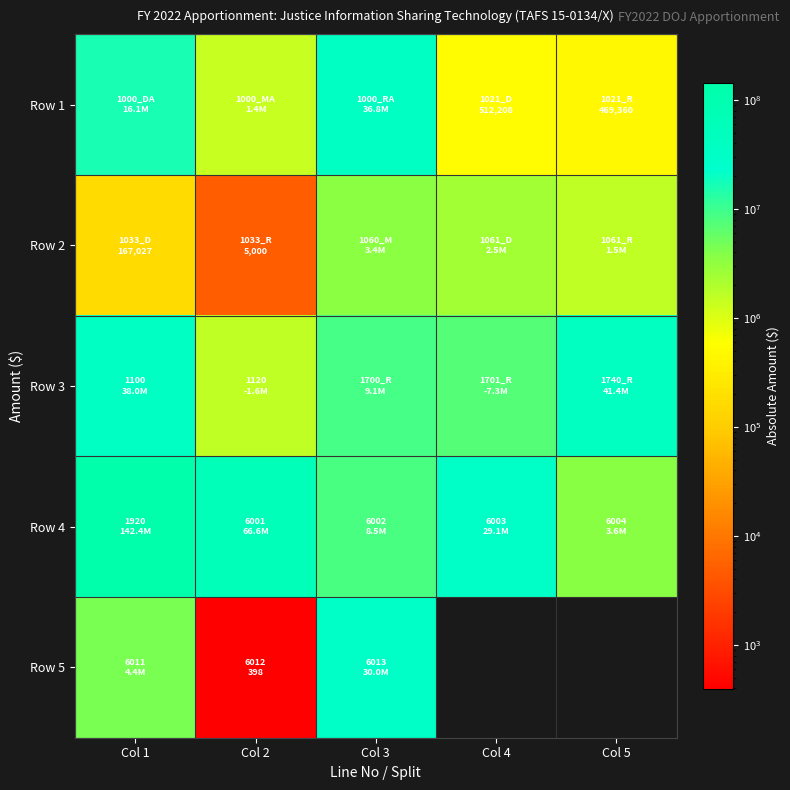

How many categories are shown in the chart?

5